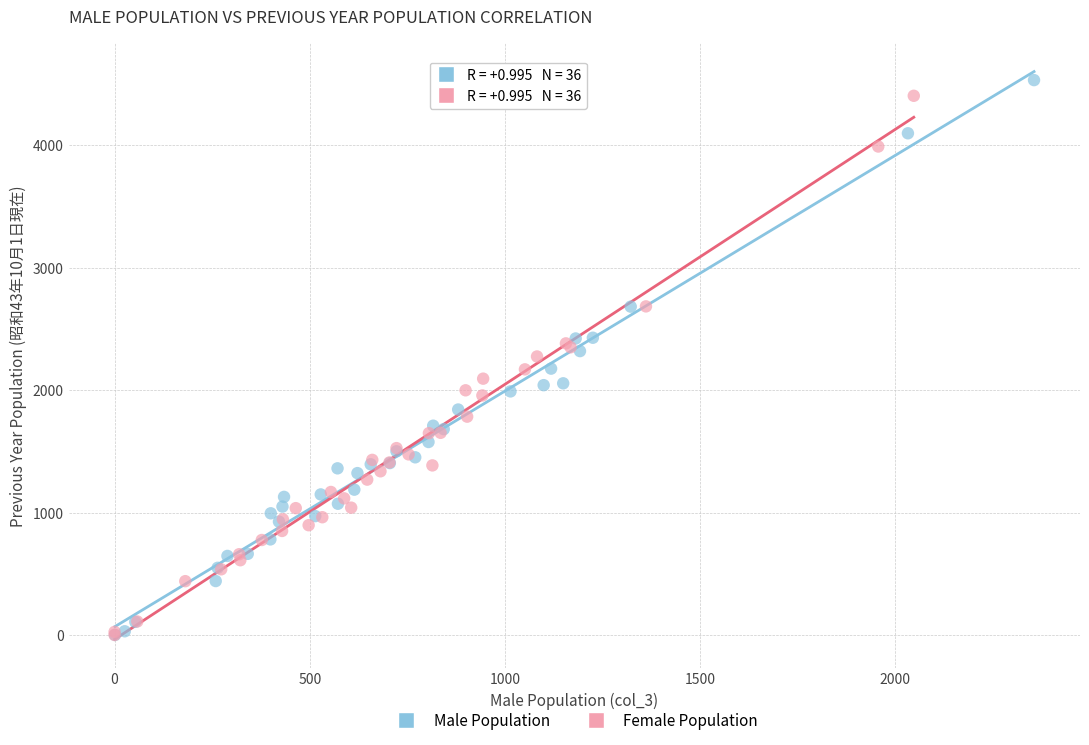

What are all the series names shown in the legend?

Male Population, Female Population